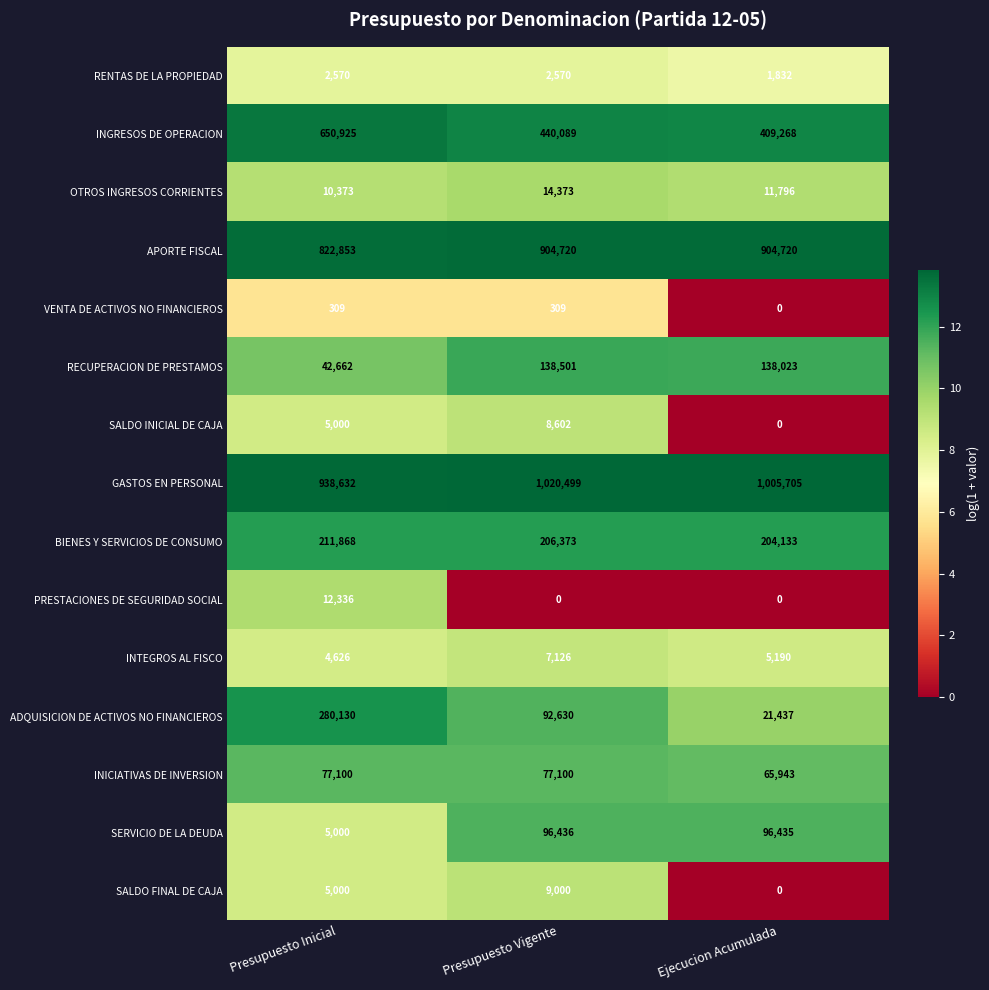

What is the difference between the SALDO INICIAL DE CAJA values at Ejecucion Acumulada and Presupuesto Vigente?

8602